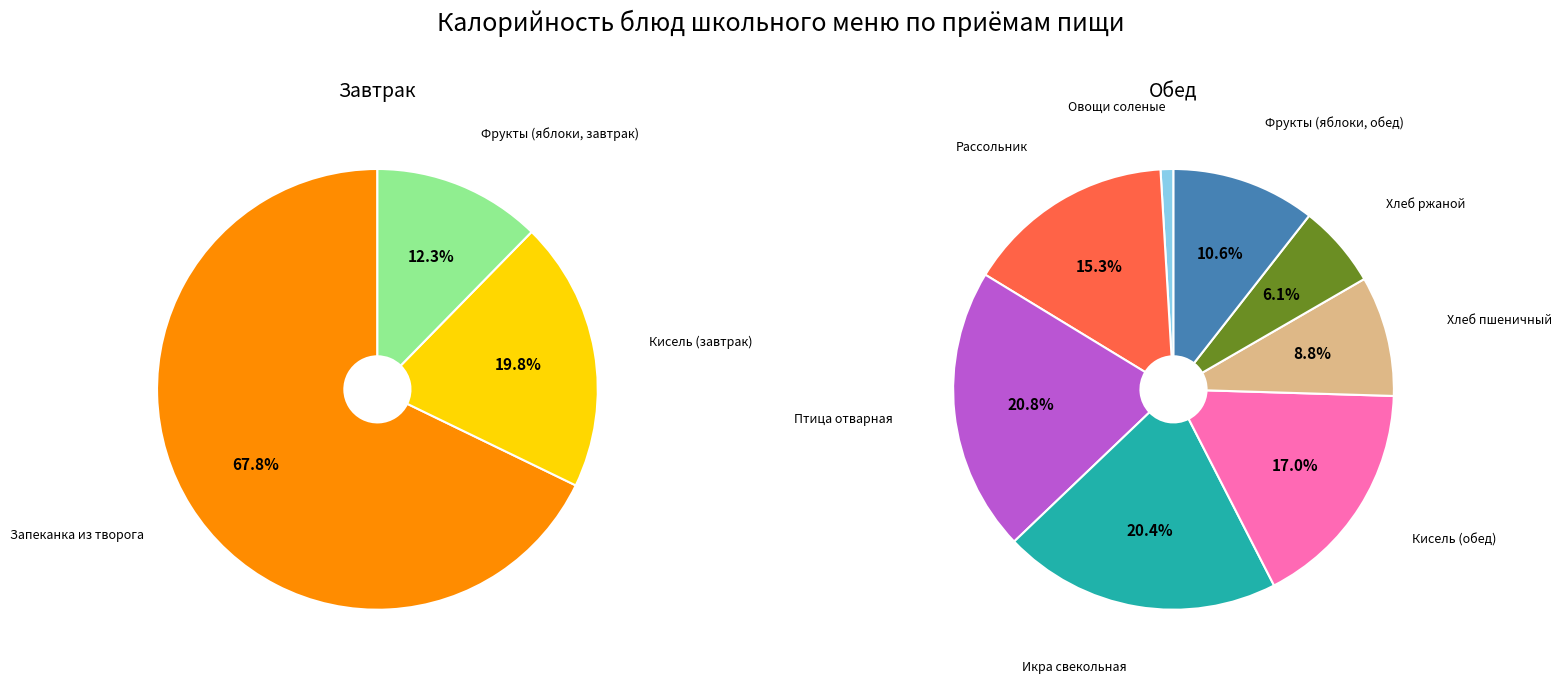

Which category has the smallest portion of the pie?

Овощи соленые